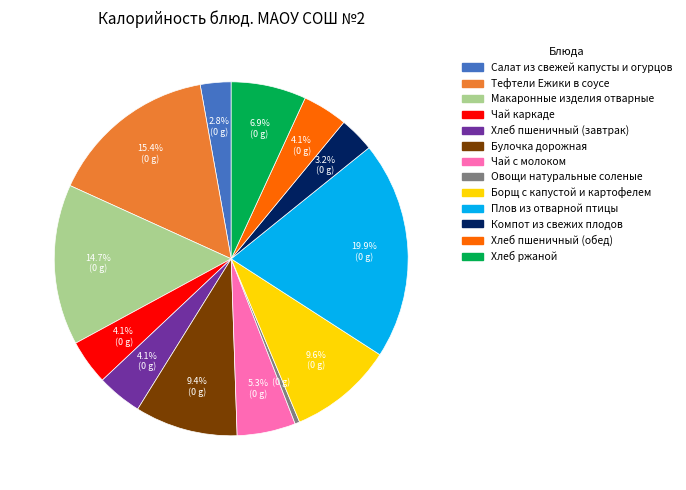

Does Хлеб ржаной represent more than half of the total?

No